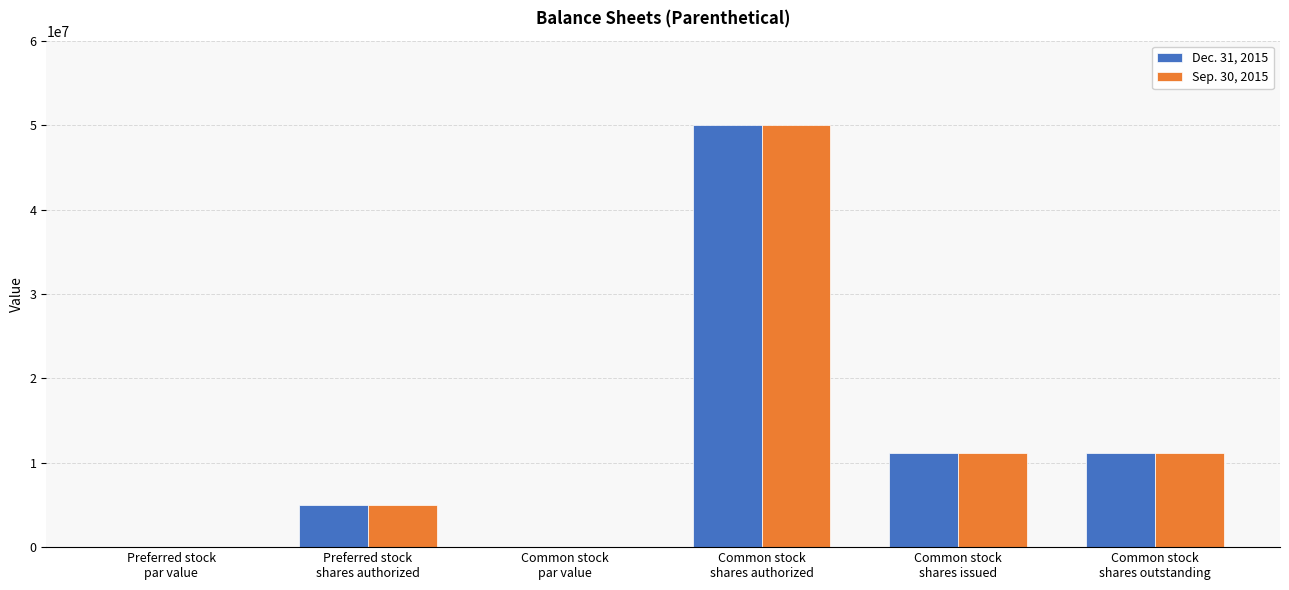

Read the Dec. 31, 2015 value at Preferred stock
shares authorized.

5000000.0